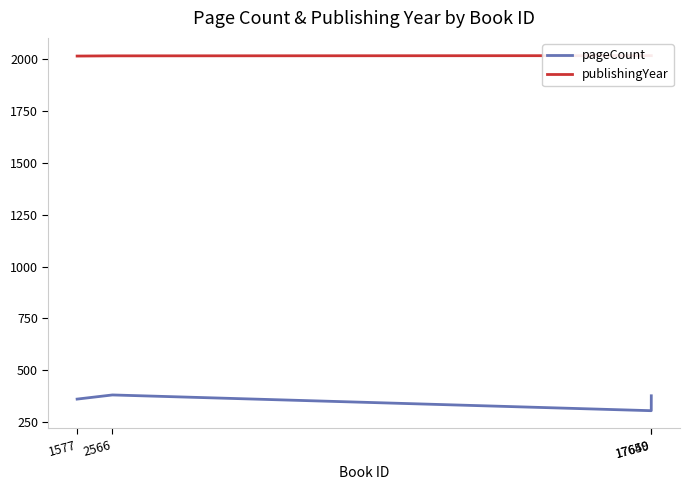

True or false: pageCount and publishingYear intersect in this chart.

False